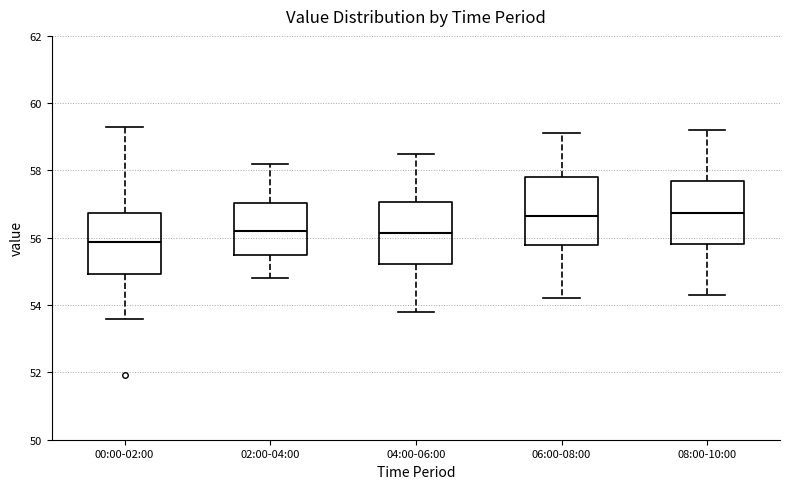

Where is the upper edge of the box for 00:00-02:00 on the y-axis? The values are not printed on the chart, so give them approximately, as read against the axis.

56.8